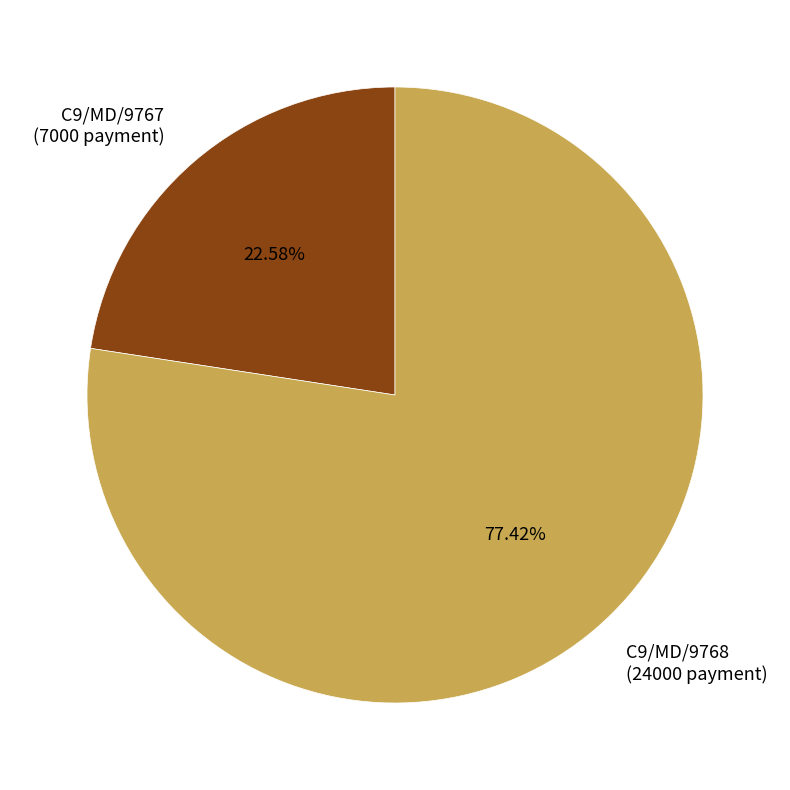

Which category has the smallest portion of the pie?

C9/MD/9767